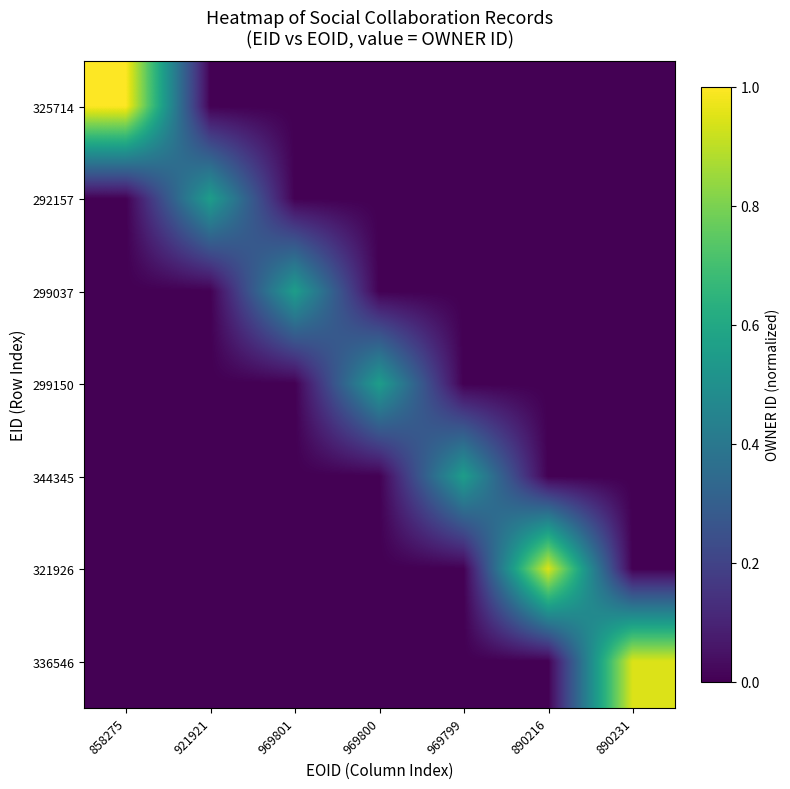

At which category does the chart reach its peak across all series?

858275